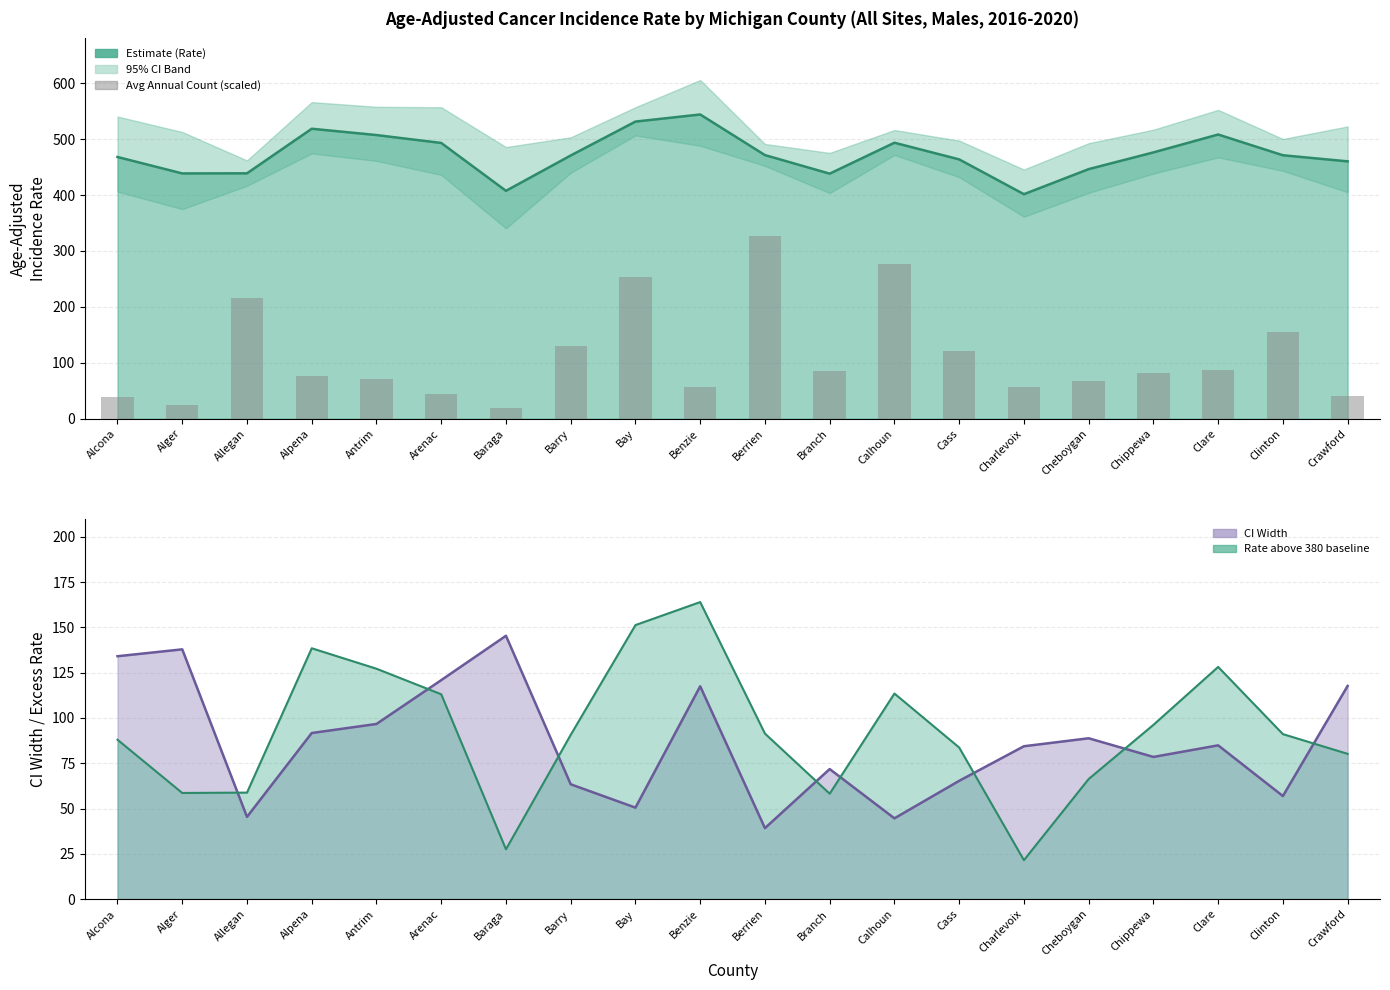

At which category does the chart reach its minimum across all series?

Baraga